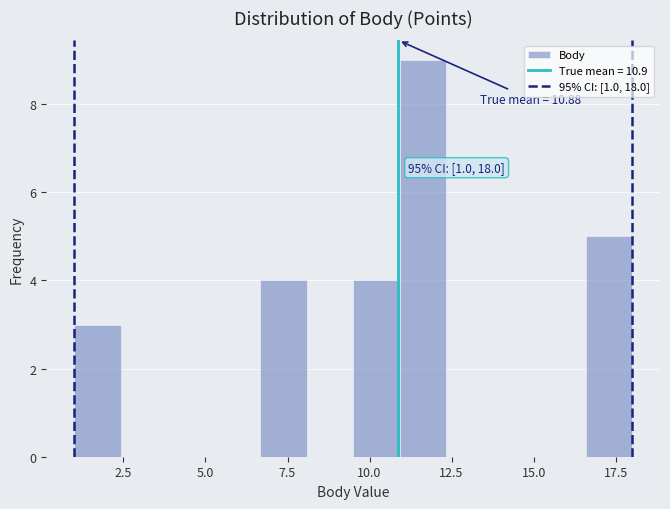

Around what value on the x-axis is the tallest bar? Give the approximate position of its centre, as read against the axis.

11.5